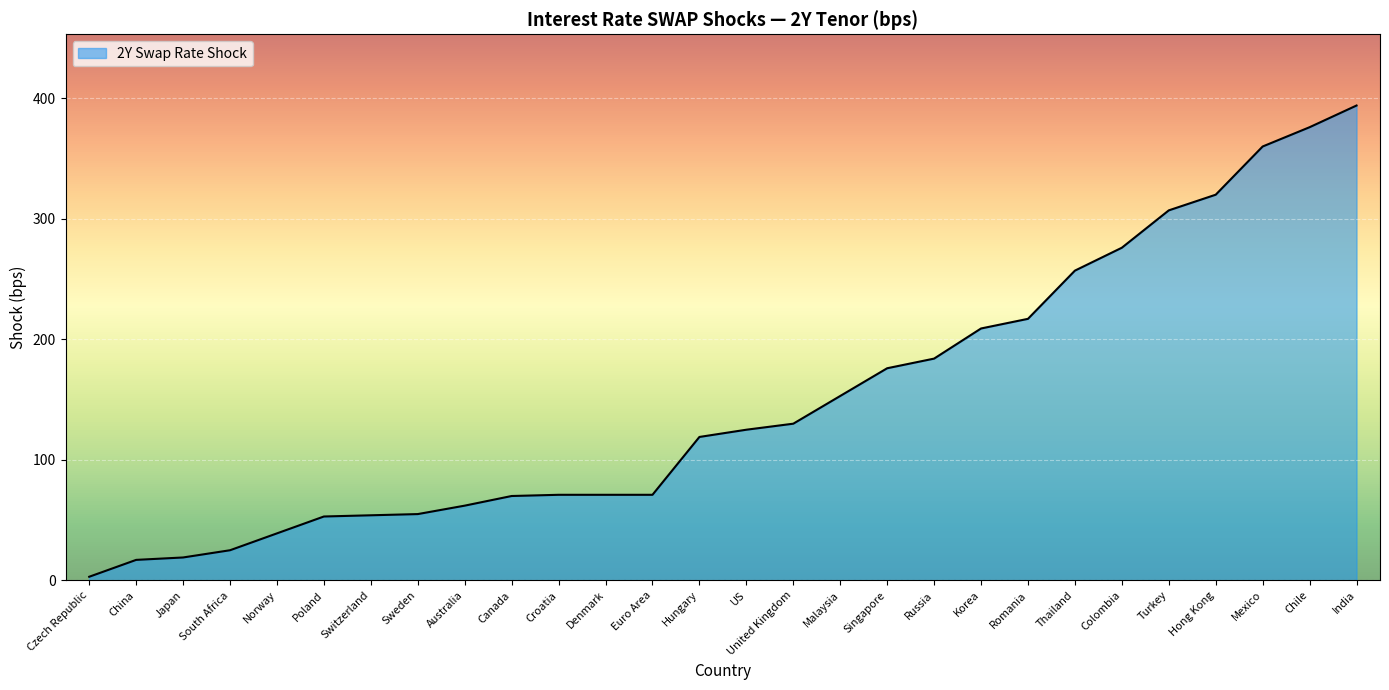

What is the difference between the maximum and minimum values?

391